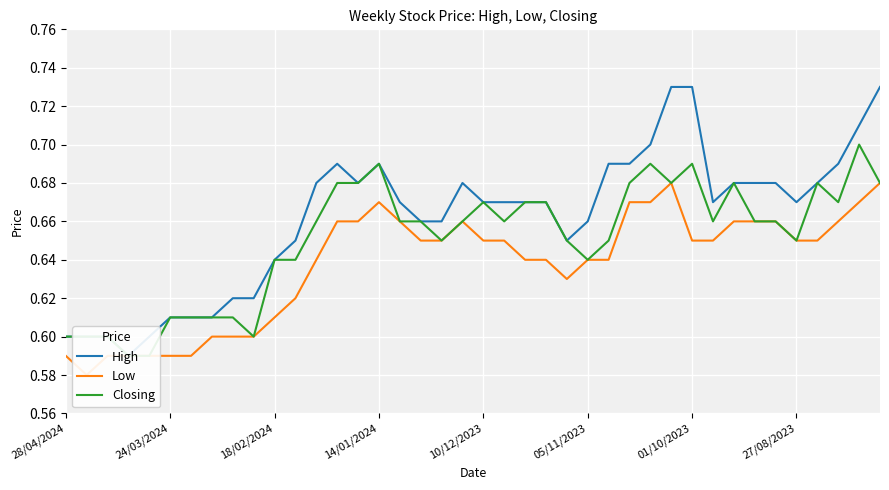

What is the total value across all series at 22?

2.0